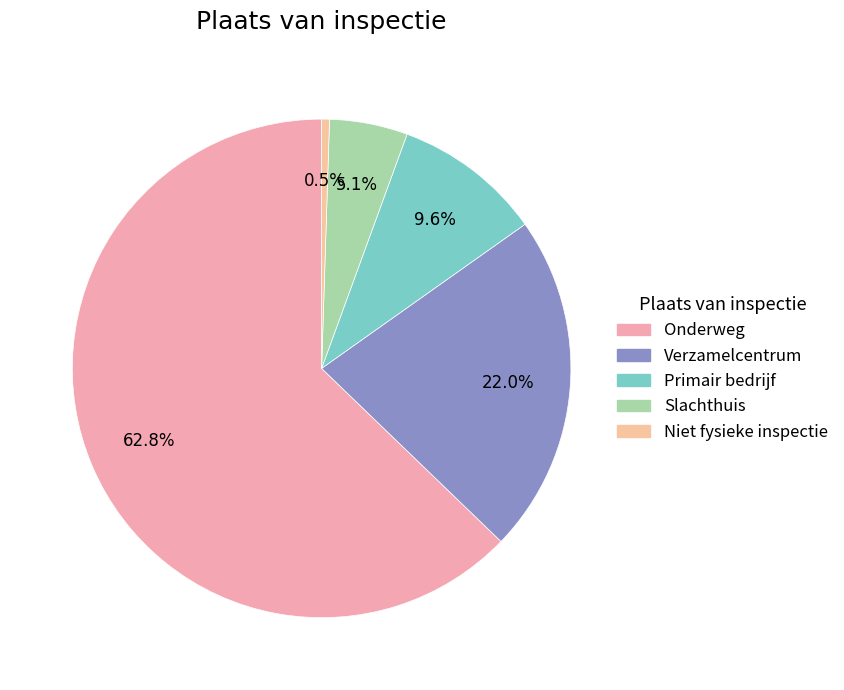

How many segments does this pie chart have?

5